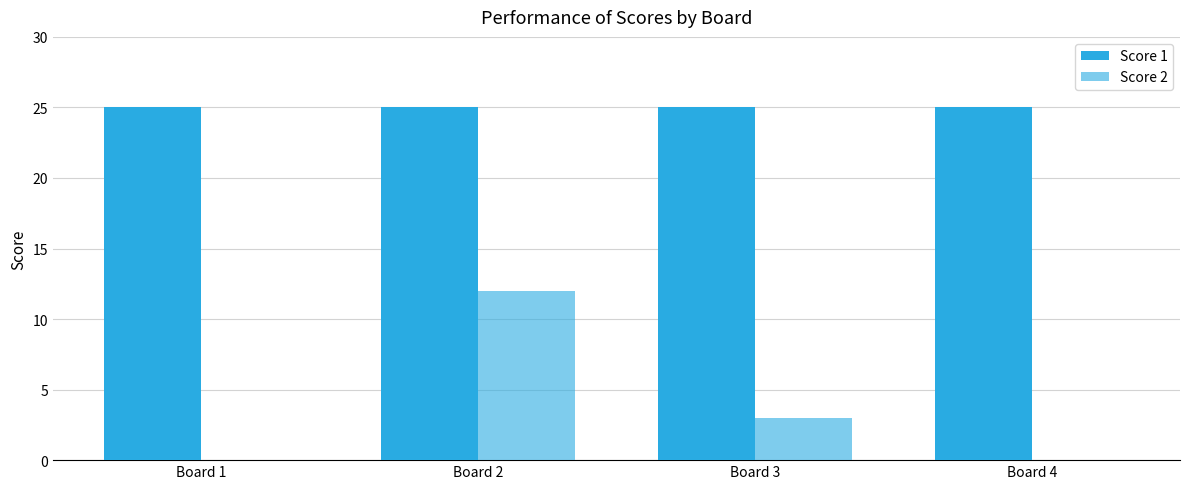

How many data points does each series have?

4